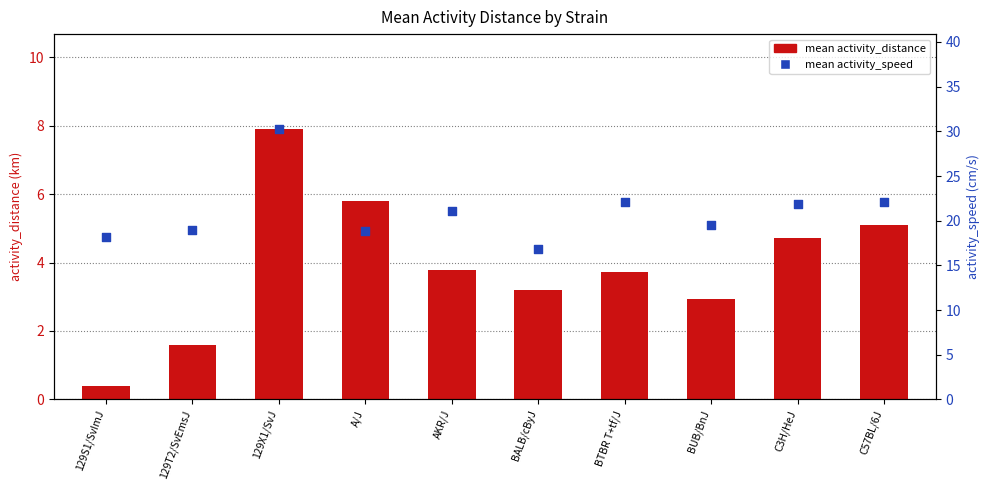

What is the total value across all series at BALB/cByJ?

20.0